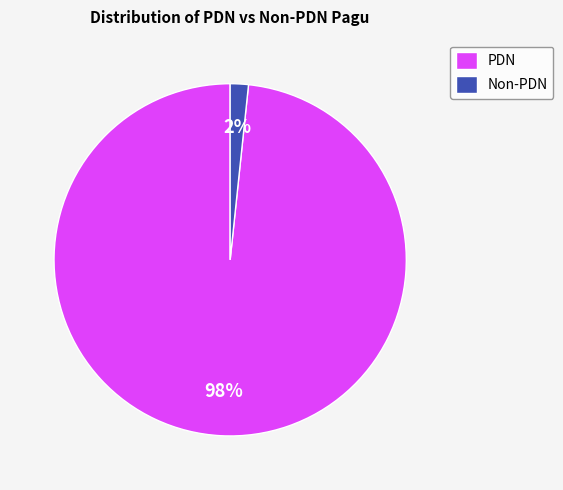

What is the majority slice?

PDN